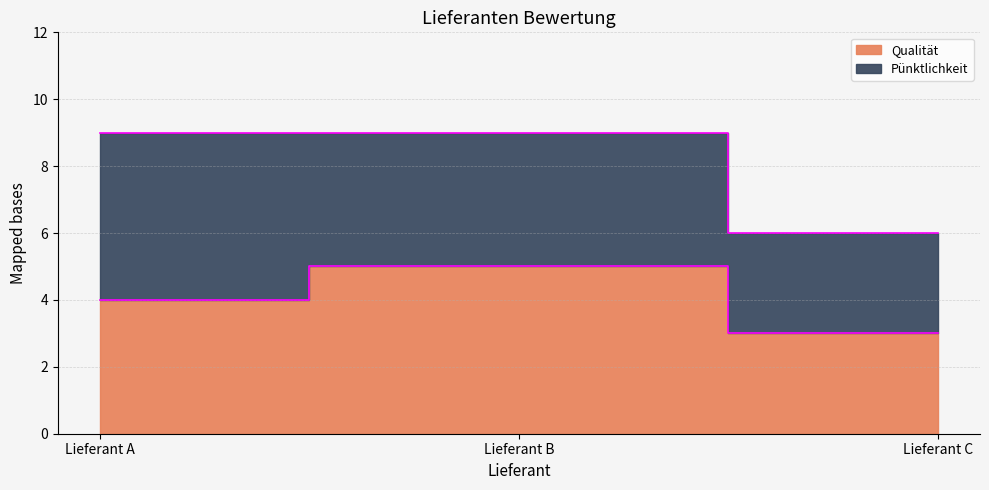

What is the value of the 3rd point from the left?

3